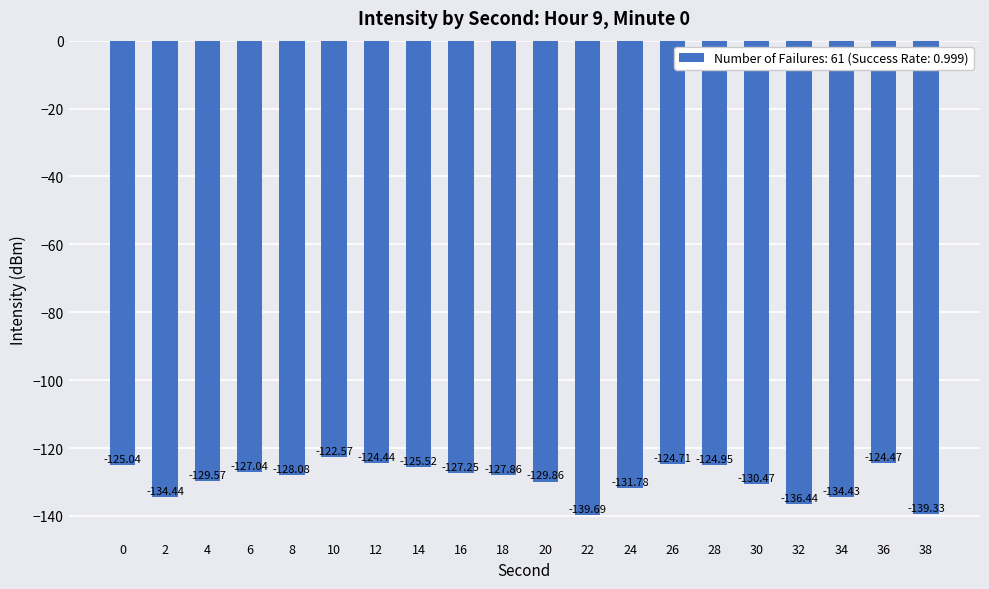

Is it true that the value at 10 is -122.6?

True